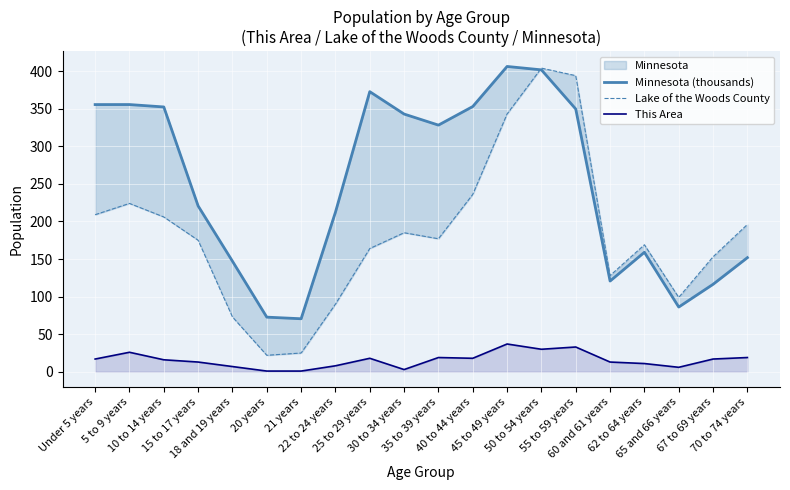

What is the label of the 7th point from the right?

50 to 54 years